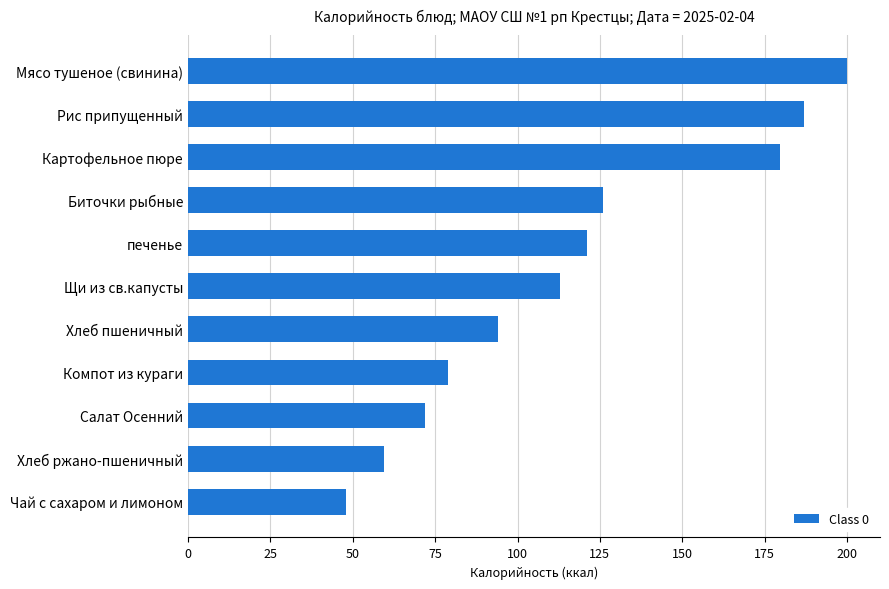

List the labels in order of value, largest first.

Мясо тушеное (свинина), Рис припущенный, Картофельное пюре, Биточки рыбные, печенье, Щи из св.капусты, Хлеб пшеничный, Компот из кураги, Салат Осенний, Хлеб ржано-пшеничный, Чай с сахаром и лимоном